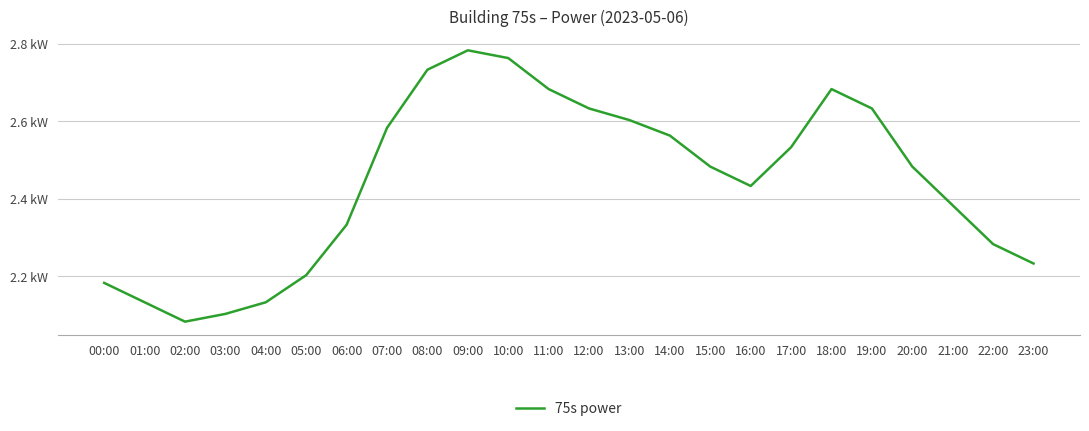

List the labels in order of value, smallest first.

02:00, 03:00, 01:00, 04:00, 00:00, 05:00, 23:00, 22:00, 06:00, 21:00, 16:00, 15:00, 20:00, 17:00, 14:00, 07:00, 13:00, 12:00, 19:00, 11:00, 18:00, 08:00, 10:00, 09:00